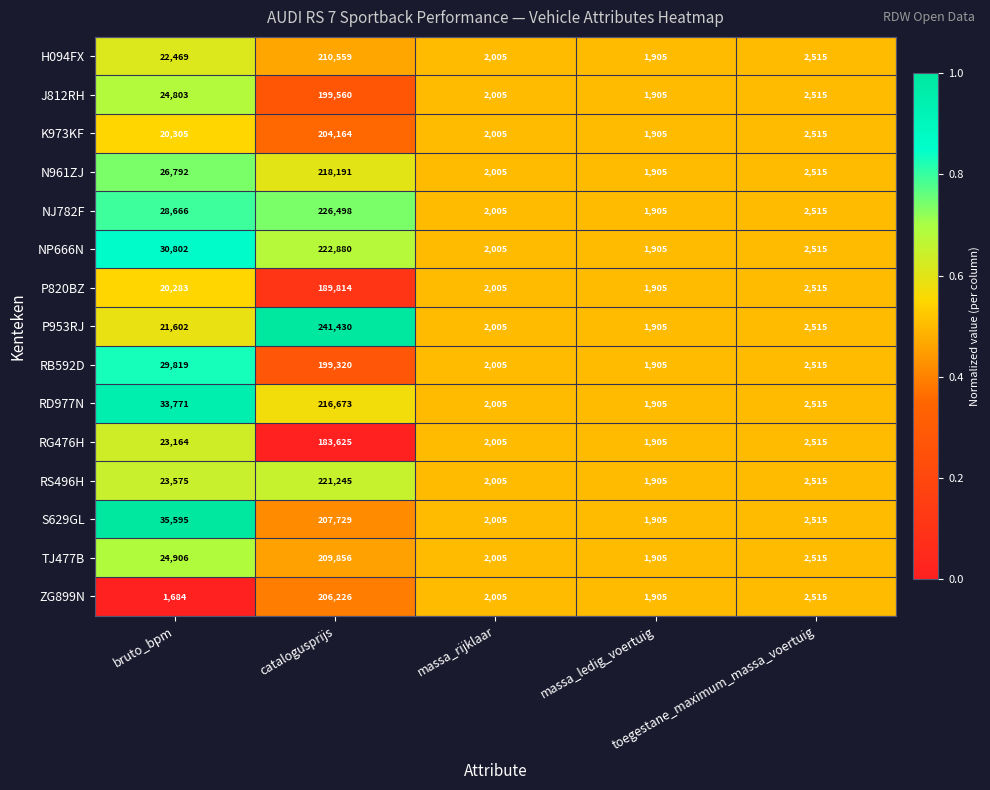

What is the average value of the TJ477B series?

48237